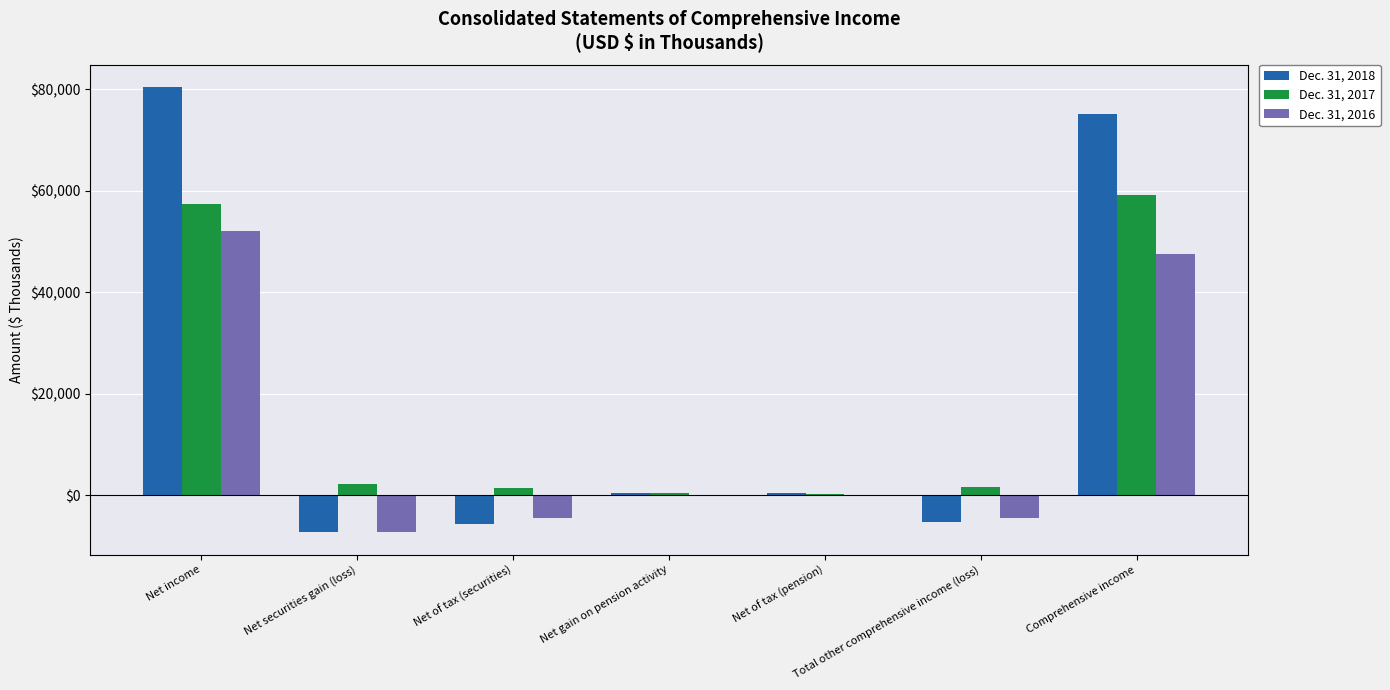

Read the Dec. 31, 2016 value at Net gain on pension activity, to the nearest 50.

50